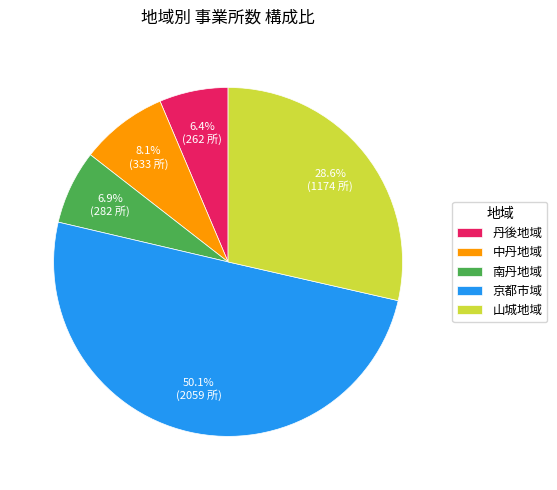

What is the total percentage of 中丹地域 and 山城地域?

36.7%